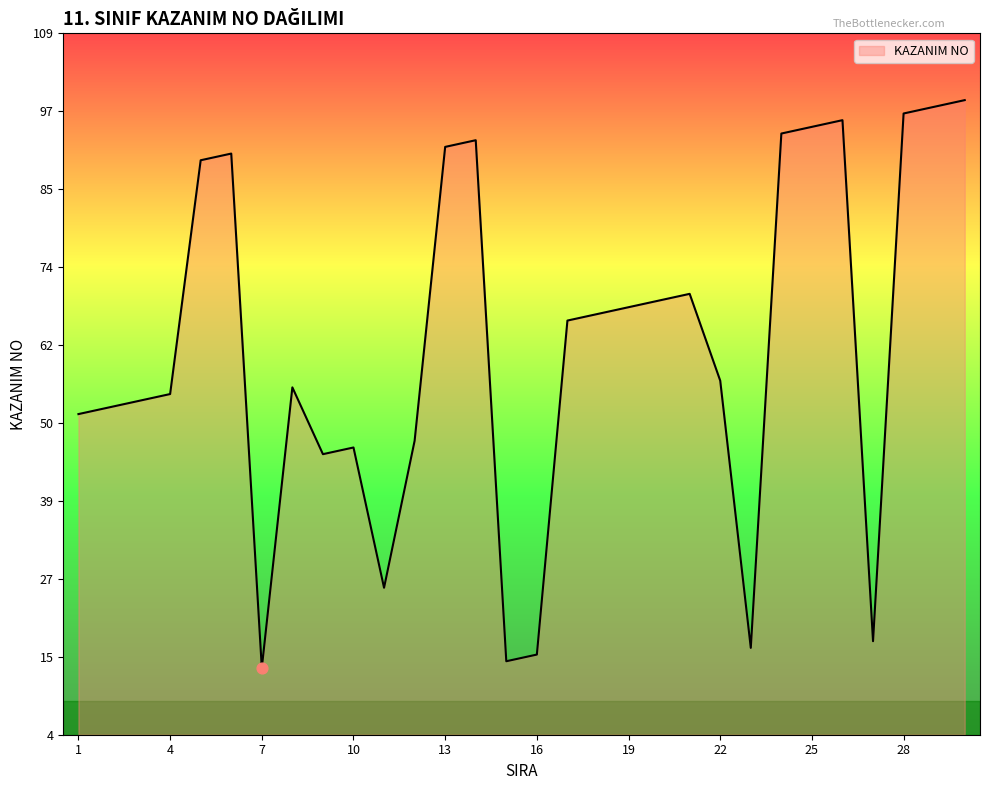

What is the minimum value shown in the chart?

14